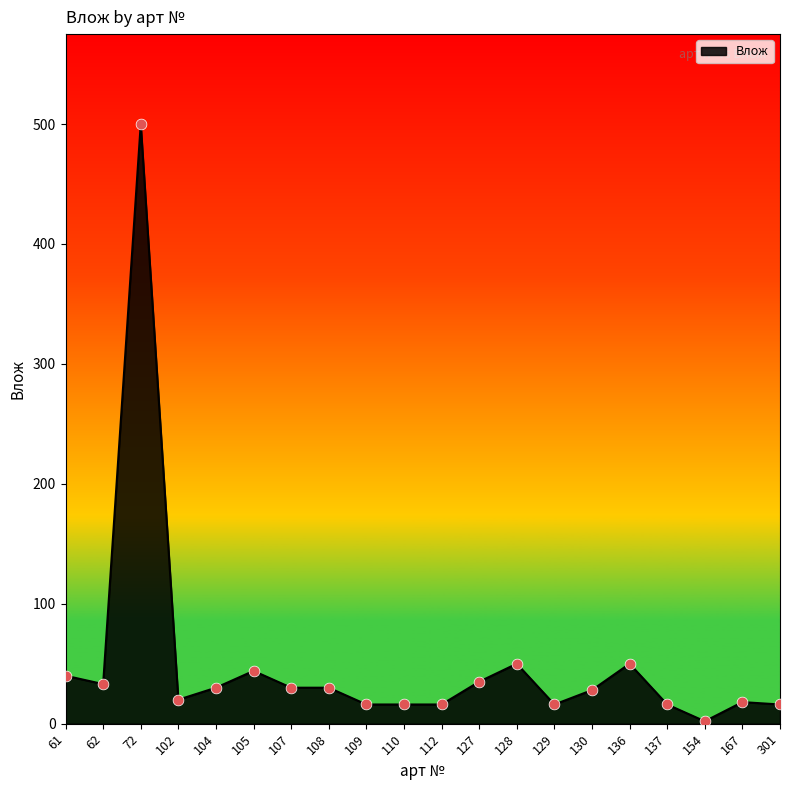

What is the change in value from 110 to 167?

+2